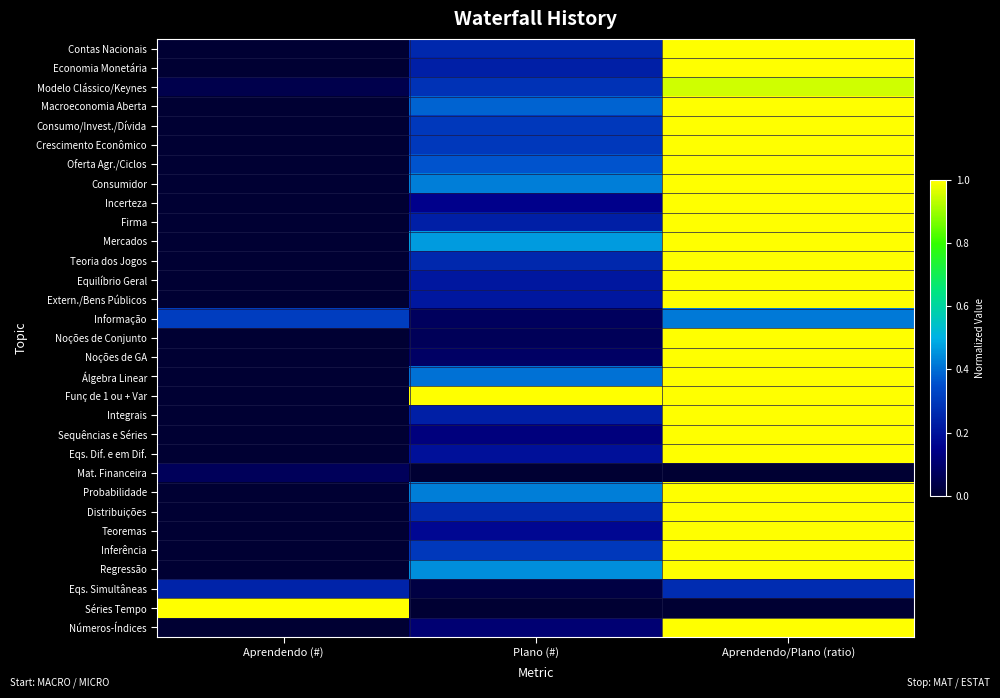

Reading left to right, extract all data points from this chart.

Contas Nacionais: Aprendendo (#)=0.0	Plano (#)=0.3	Aprendendo/Plano (ratio)=1.0
Economia Monetária: Aprendendo (#)=0.0	Plano (#)=0.2	Aprendendo/Plano (ratio)=1.0
Modelo Clássico/Keynes: Aprendendo (#)=0.0	Plano (#)=0.3	Aprendendo/Plano (ratio)=0.9
Macroeconomia Aberta: Aprendendo (#)=0.0	Plano (#)=0.4	Aprendendo/Plano (ratio)=1.0
Consumo/Invest./Dívida: Aprendendo (#)=0.0	Plano (#)=0.3	Aprendendo/Plano (ratio)=1.0
Crescimento Econômico: Aprendendo (#)=0.0	Plano (#)=0.3	Aprendendo/Plano (ratio)=1.0
Oferta Agr./Ciclos: Aprendendo (#)=0.0	Plano (#)=0.4	Aprendendo/Plano (ratio)=1.0
Consumidor: Aprendendo (#)=0.0	Plano (#)=0.4	Aprendendo/Plano (ratio)=1.0
Incerteza: Aprendendo (#)=0.0	Plano (#)=0.1	Aprendendo/Plano (ratio)=1.0
Firma: Aprendendo (#)=0.0	Plano (#)=0.2	Aprendendo/Plano (ratio)=1.0
Mercados: Aprendendo (#)=0.0	Plano (#)=0.5	Aprendendo/Plano (ratio)=1.0
Teoria dos Jogos: Aprendendo (#)=0.0	Plano (#)=0.3	Aprendendo/Plano (ratio)=1.0
Equilíbrio Geral: Aprendendo (#)=0.0	Plano (#)=0.2	Aprendendo/Plano (ratio)=1.0
Extern./Bens Públicos: Aprendendo (#)=0.0	Plano (#)=0.2	Aprendendo/Plano (ratio)=1.0
Informação: Aprendendo (#)=0.3	Plano (#)=0.1	Aprendendo/Plano (ratio)=0.4
Noções de Conjunto: Aprendendo (#)=0.0	Plano (#)=0.1	Aprendendo/Plano (ratio)=1.0
Noções de GA: Aprendendo (#)=0.0	Plano (#)=0.1	Aprendendo/Plano (ratio)=1.0
Álgebra Linear: Aprendendo (#)=0.0	Plano (#)=0.4	Aprendendo/Plano (ratio)=1.0
Funç de 1 ou + Var: Aprendendo (#)=0.0	Plano (#)=1.0	Aprendendo/Plano (ratio)=1.0
Integrais: Aprendendo (#)=0.0	Plano (#)=0.2	Aprendendo/Plano (ratio)=1.0
Sequências e Séries: Aprendendo (#)=0.0	Plano (#)=0.1	Aprendendo/Plano (ratio)=1.0
Eqs. Dif. e em Dif.: Aprendendo (#)=0.0	Plano (#)=0.2	Aprendendo/Plano (ratio)=1.0
Mat. Financeira: Aprendendo (#)=0.1	Plano (#)=0.0	Aprendendo/Plano (ratio)=0.0
Probabilidade: Aprendendo (#)=0.0	Plano (#)=0.4	Aprendendo/Plano (ratio)=1.0
Distribuições: Aprendendo (#)=0.0	Plano (#)=0.3	Aprendendo/Plano (ratio)=1.0
Teoremas: Aprendendo (#)=0.0	Plano (#)=0.2	Aprendendo/Plano (ratio)=1.0
Inferência: Aprendendo (#)=0.0	Plano (#)=0.3	Aprendendo/Plano (ratio)=1.0
Regressão: Aprendendo (#)=0.0	Plano (#)=0.4	Aprendendo/Plano (ratio)=1.0
Eqs. Simultâneas: Aprendendo (#)=0.2	Plano (#)=0.0	Aprendendo/Plano (ratio)=0.3
Séries Tempo: Aprendendo (#)=1.0	Plano (#)=0.0	Aprendendo/Plano (ratio)=0.0
Números-Índices: Aprendendo (#)=0.0	Plano (#)=0.1	Aprendendo/Plano (ratio)=1.0